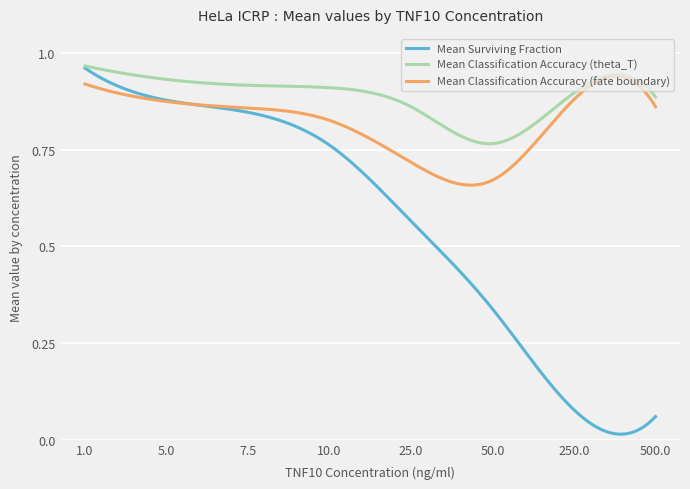

Rank the series by their average value, from lowest to highest.

Mean Surviving Fraction, Mean Classification Accuracy (fate boundary), Mean Classification Accuracy (theta_T)